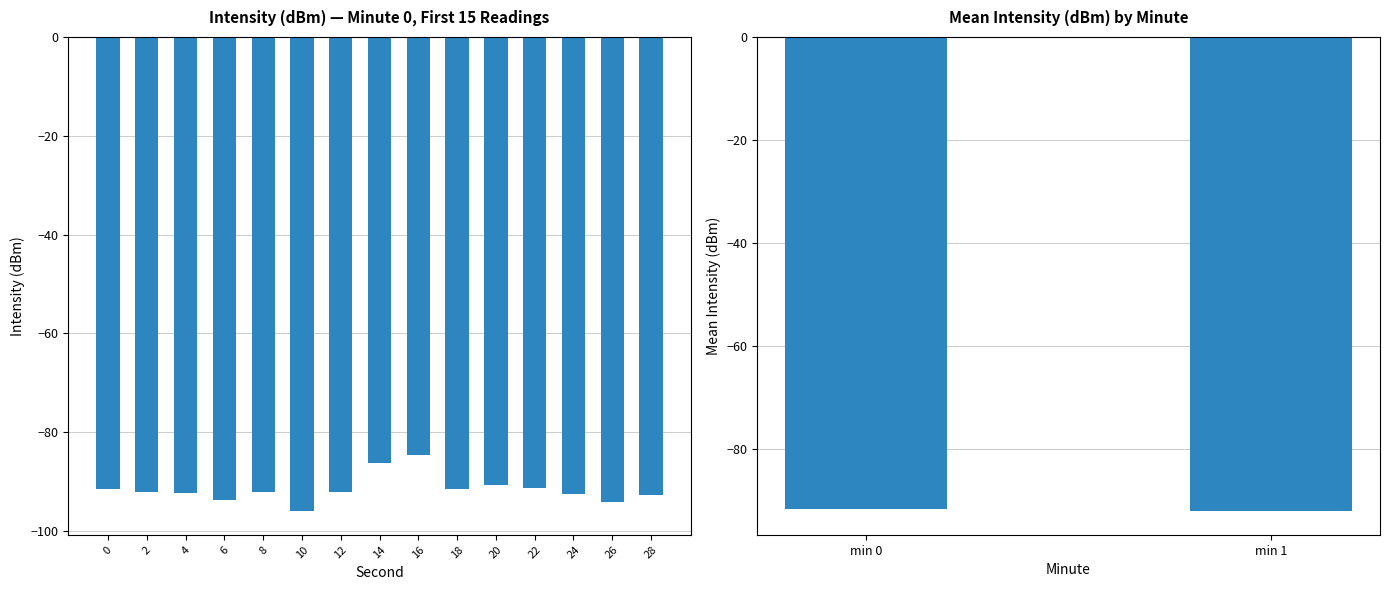

Is it true that the value at min 1 is -92.0?

True